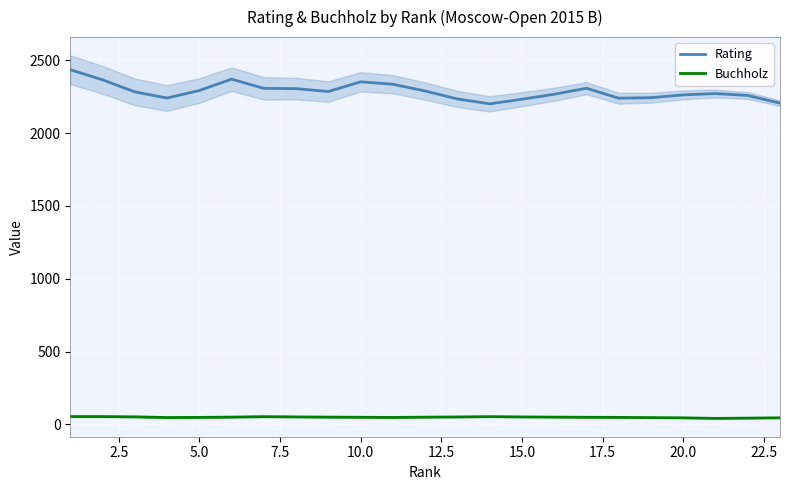

How many interior local peaks does the Rating series have?

4